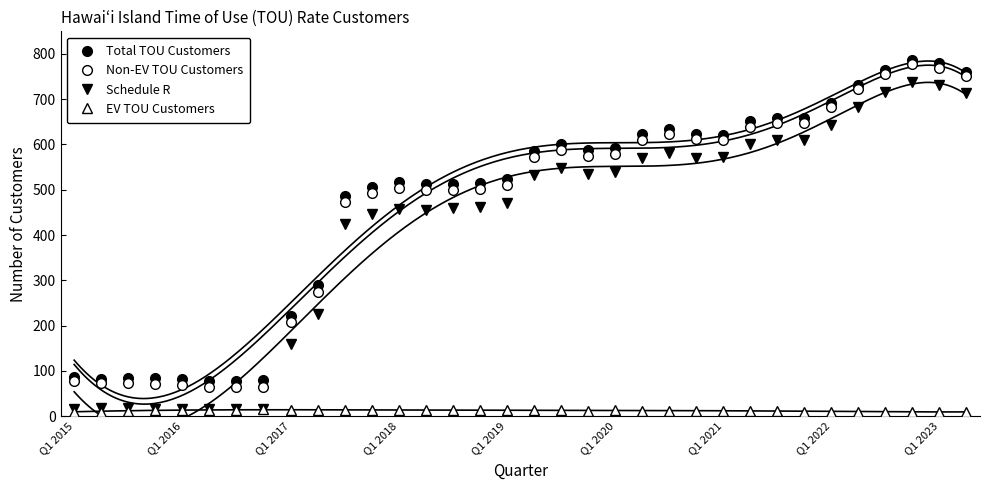

True or false: EV TOU Customers has more than 0 points higher than both neighbors.

True